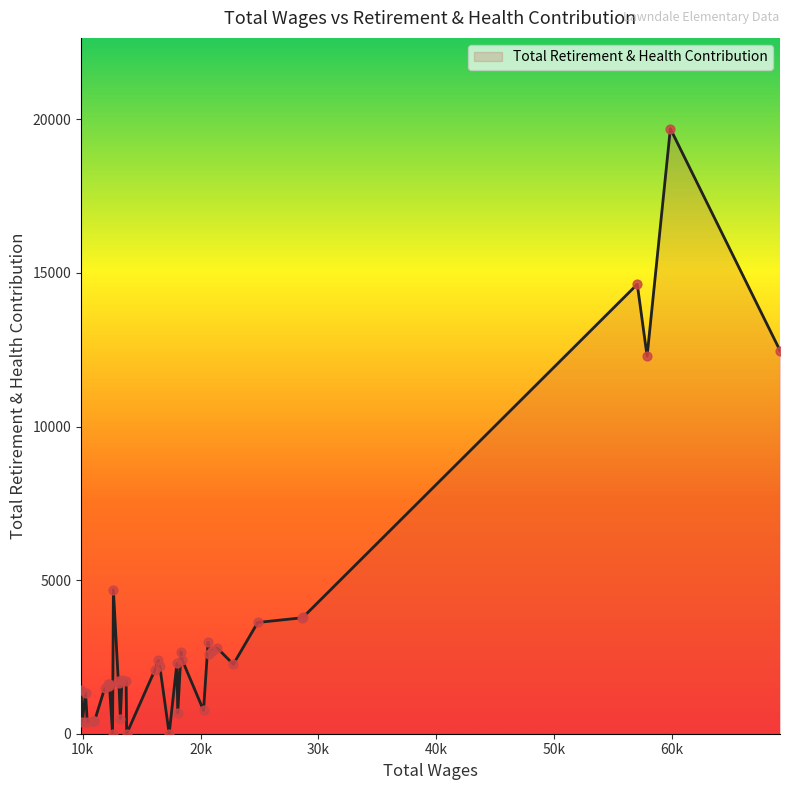

What is the difference between the maximum and minimum values?

19699